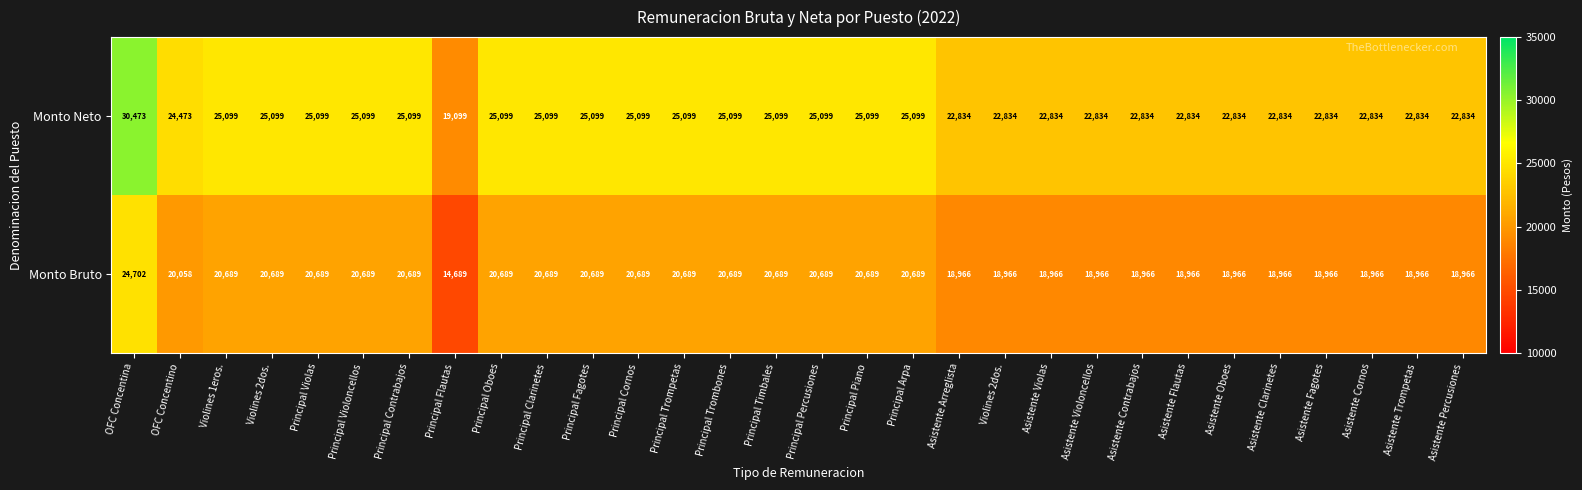

Between Principal Contrabajos and Asistente Clarinetes, which series saw the biggest shift?

Monto Neto